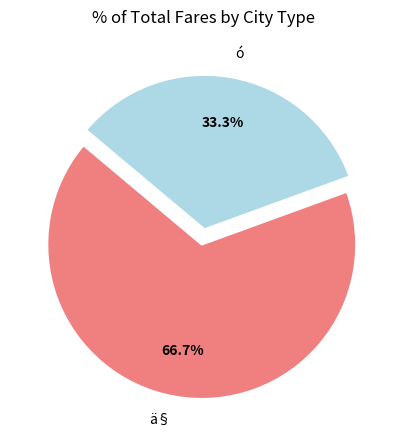

Count the number of slices in the pie.

2